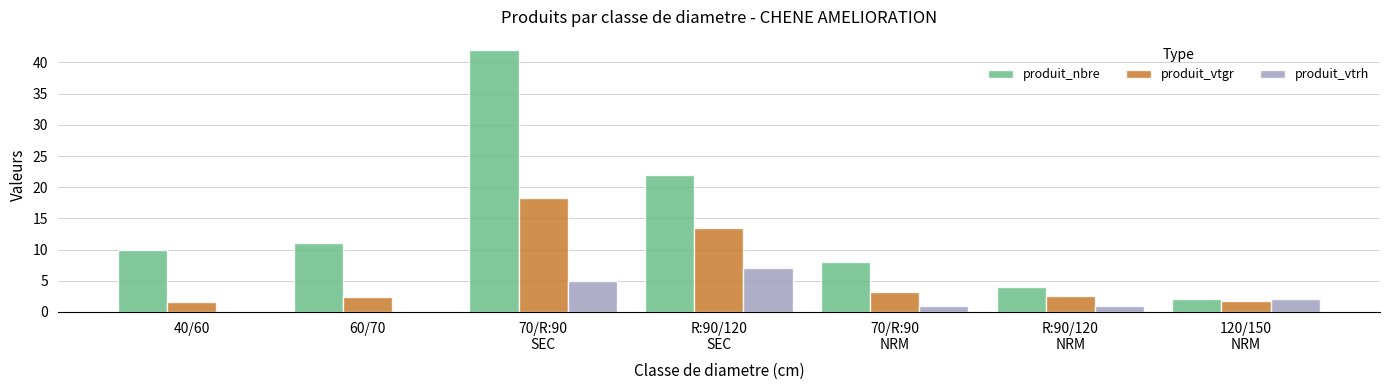

Does the chart contain stacked bars?

No